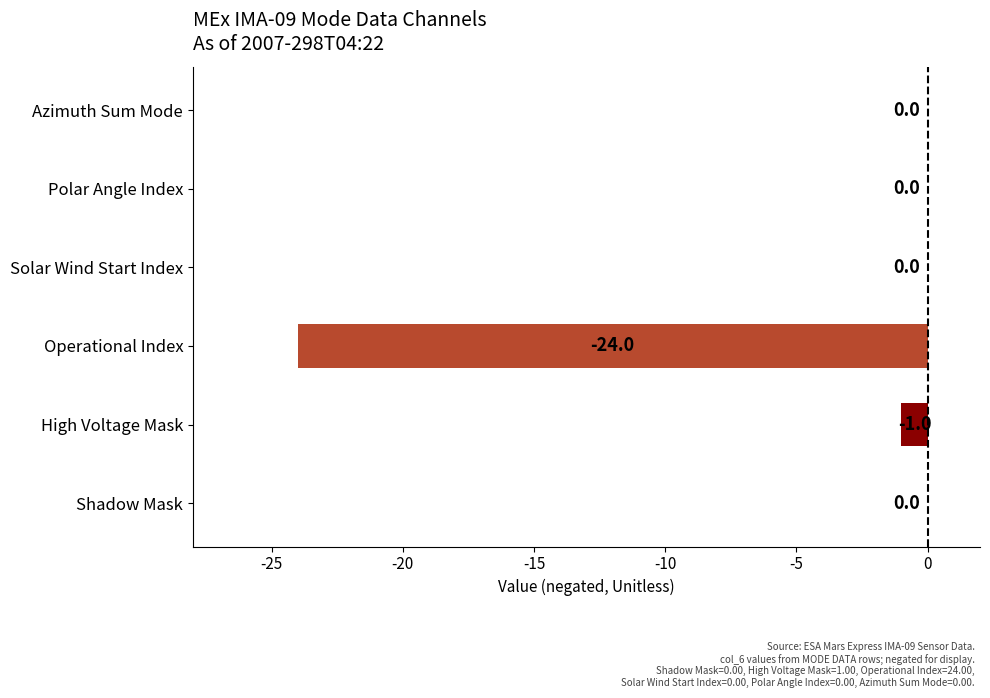

The chart shows a value of 0 at Polar Angle Index. True or false?

True